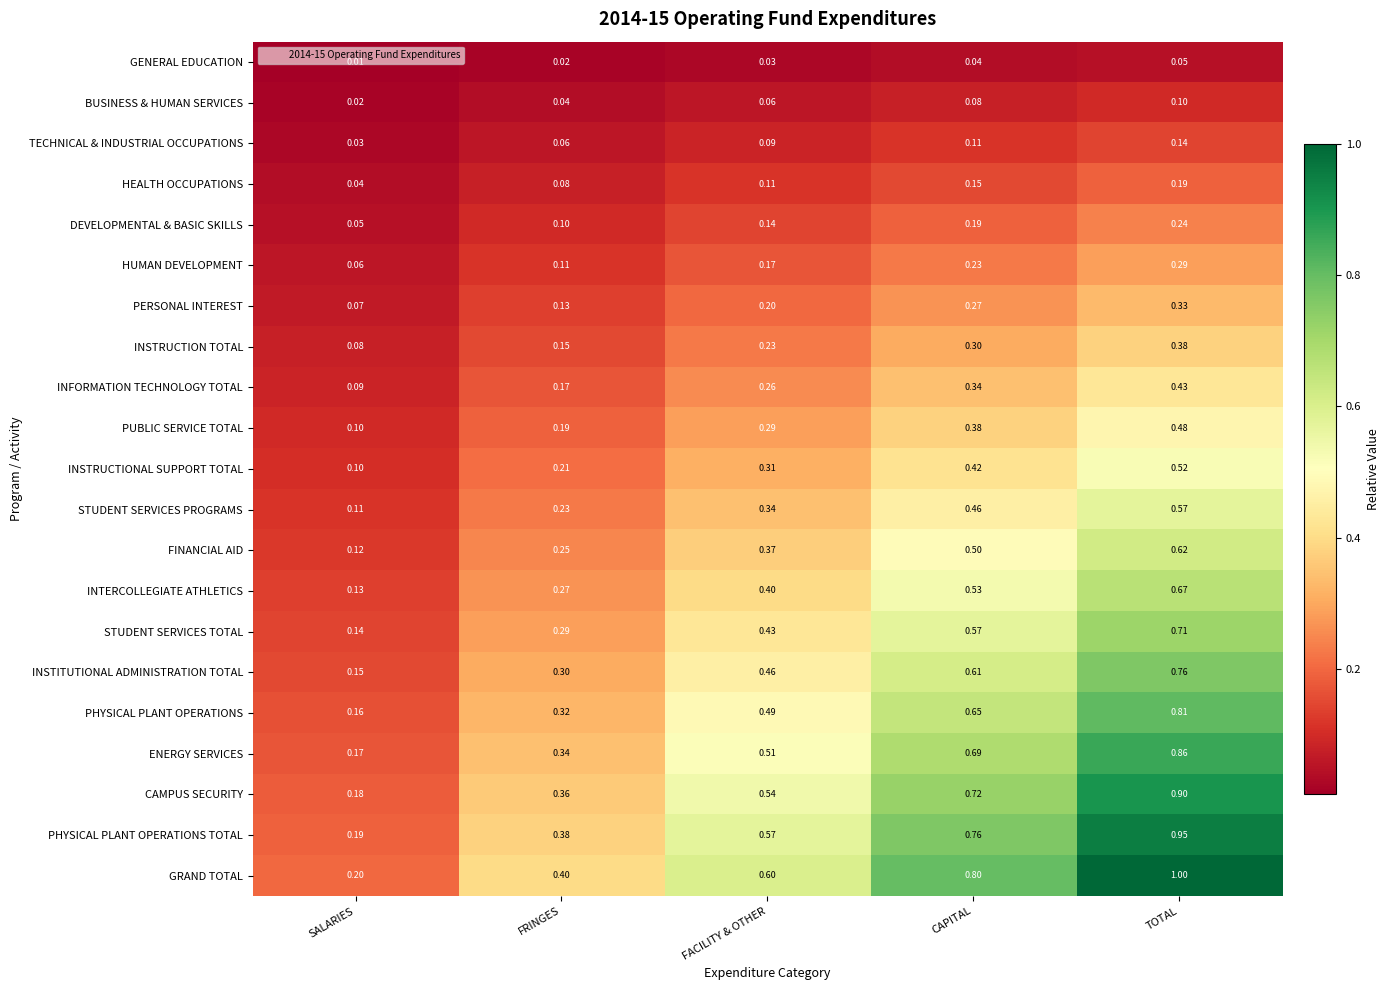

Which category has the lowest value across all series?

SALARIES